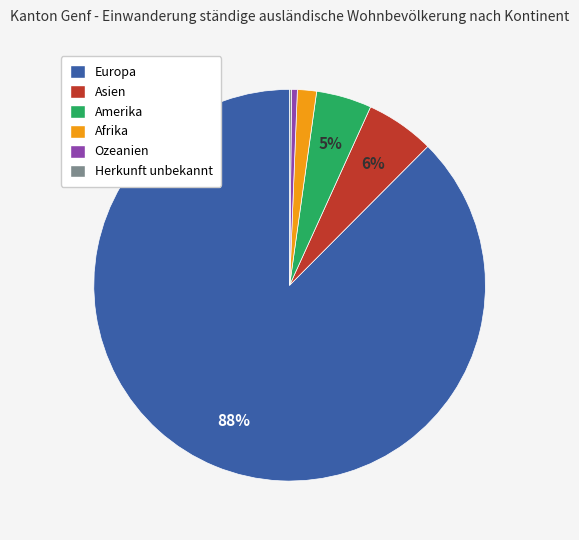

To the nearest percent, what is the difference between the Amerika and Asien slice percentages?

1%